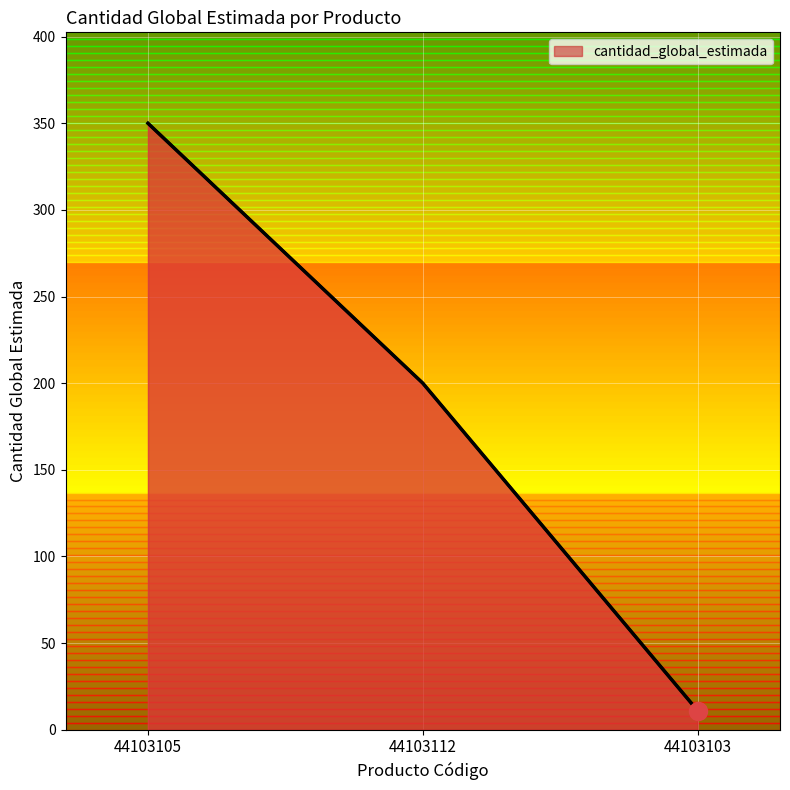

Between 44103103 and 44103105, which is larger?

44103105